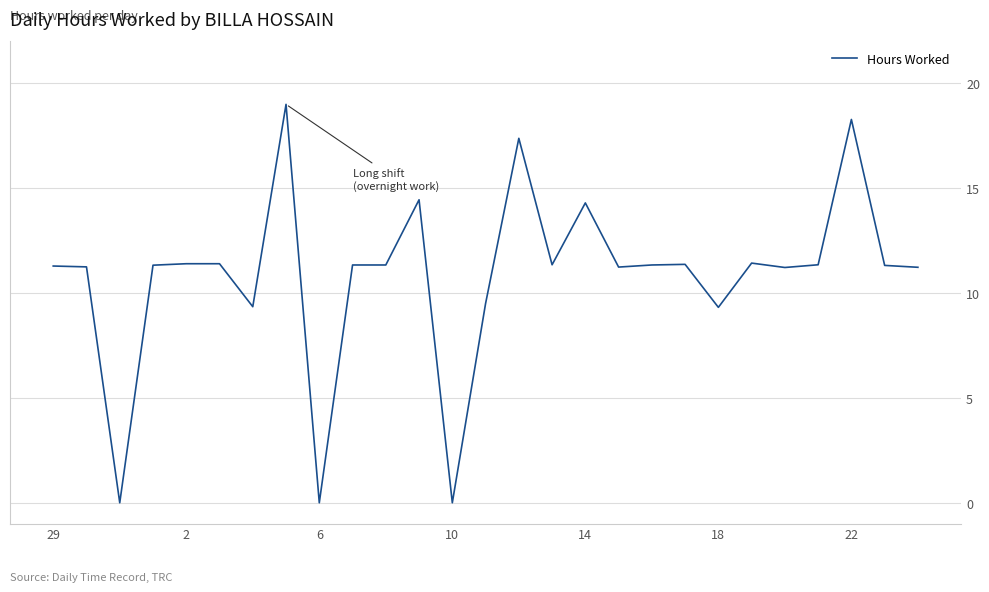

What is the maximum value shown in the chart?

19.0